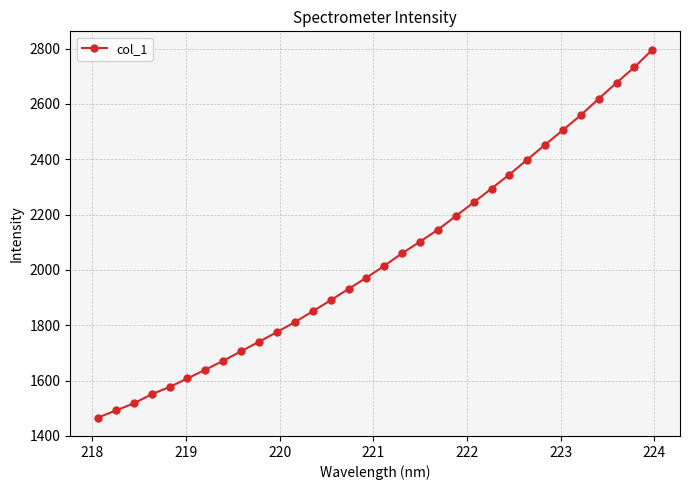

Does the chart have visible grid lines?

Yes